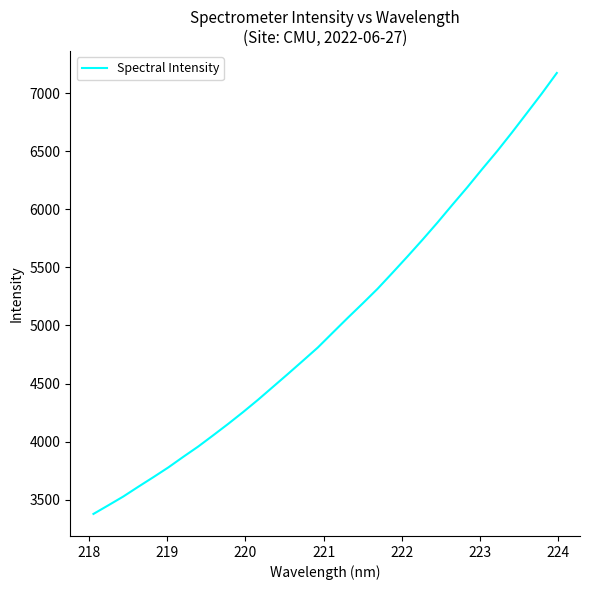

What is the greatest value displayed?

7174.8